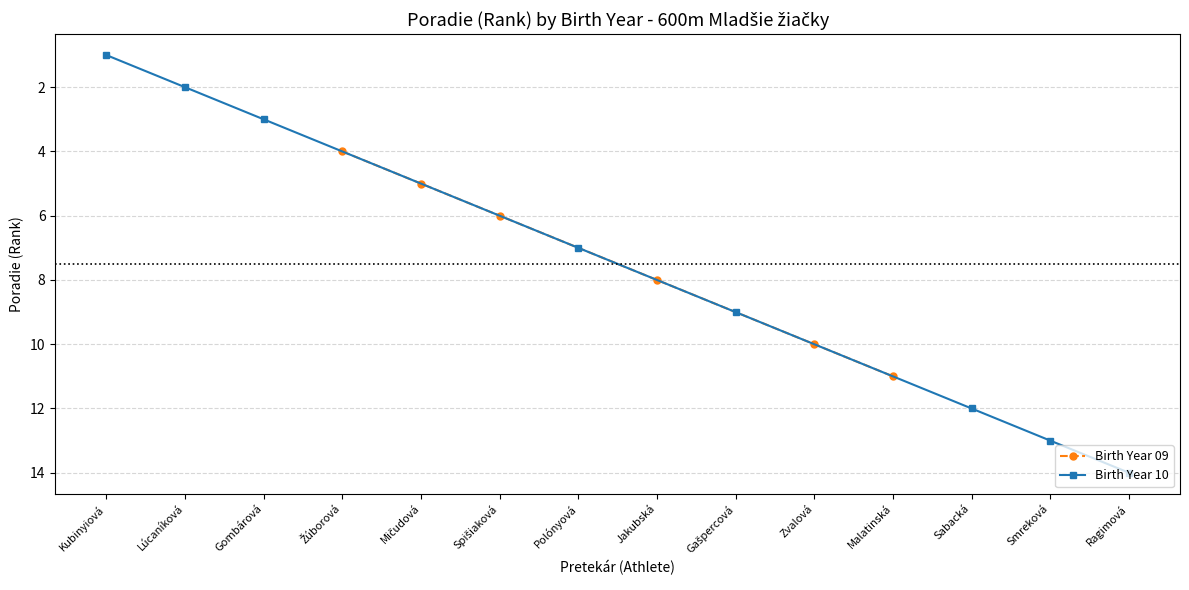

The Birth Year 10 series shows 6 at Ragimová. True or false?

False